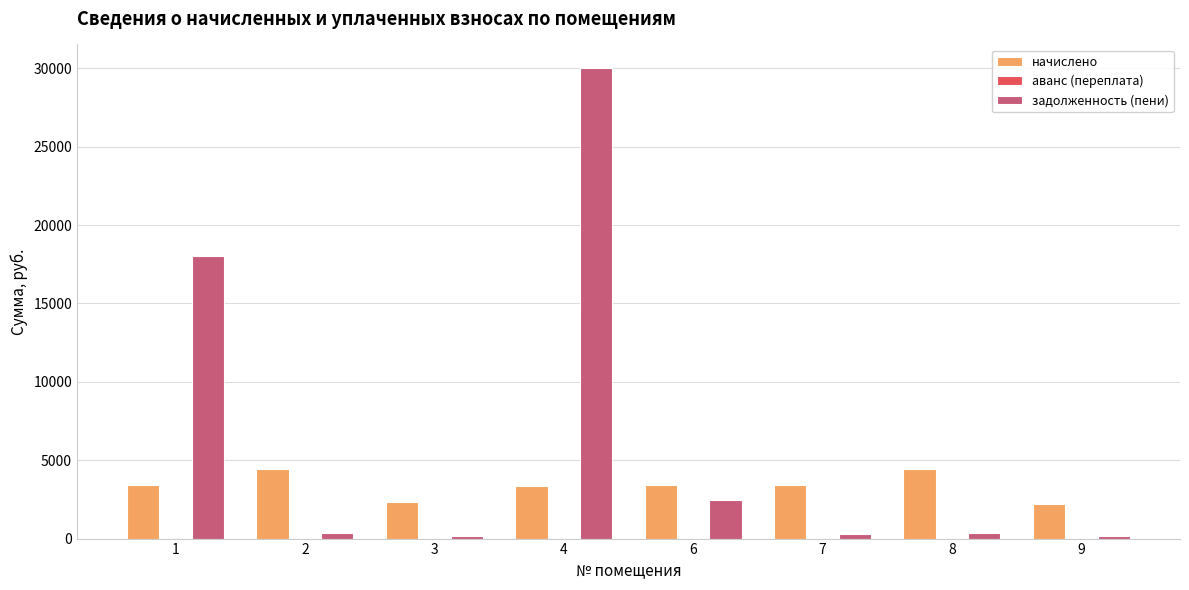

Does the chart contain stacked bars?

No